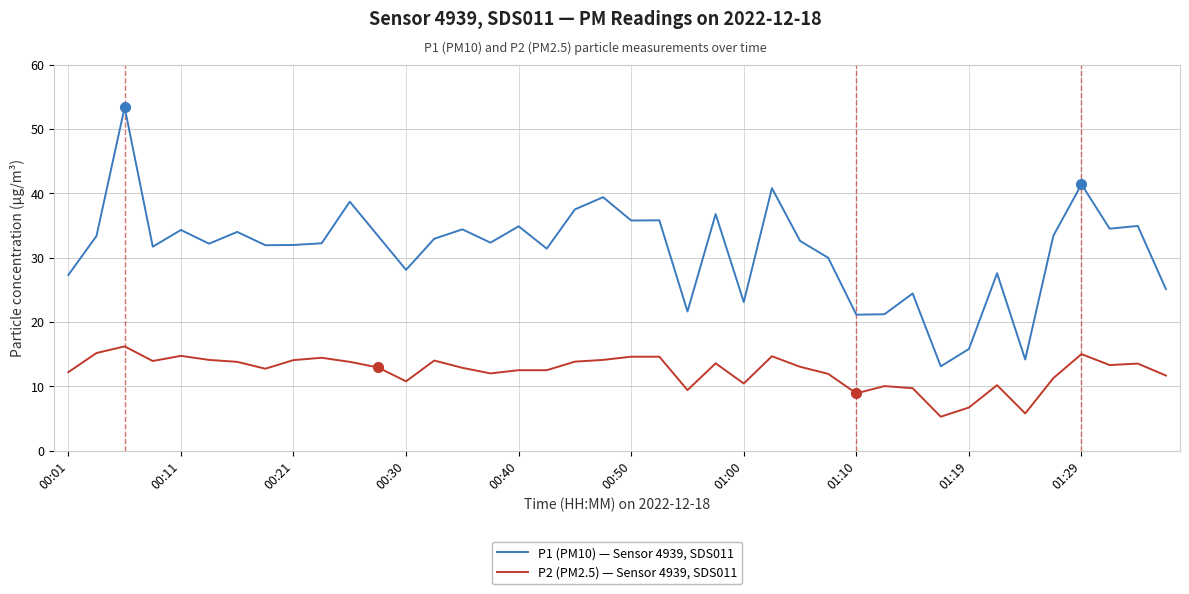

Rank the series by their maximum value, from highest to lowest.

P1 (PM10) — Sensor 4939, SDS011, P2 (PM2.5) — Sensor 4939, SDS011